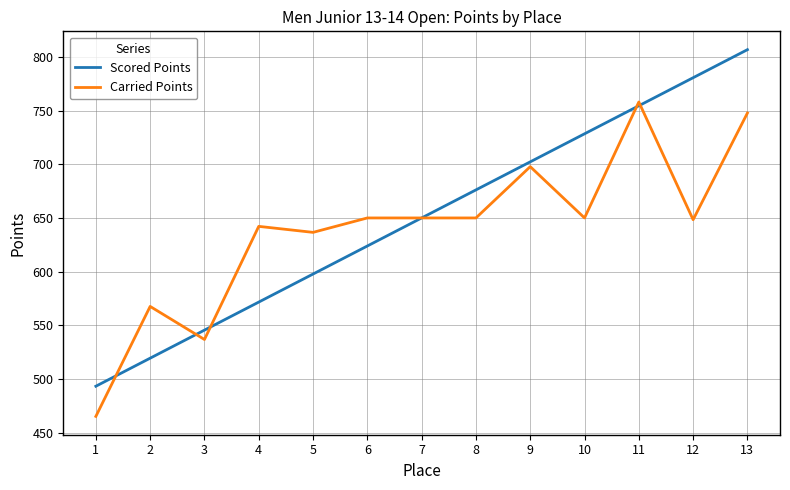

List the series in order of their overall mean, highest first.

Scored Points, Carried Points